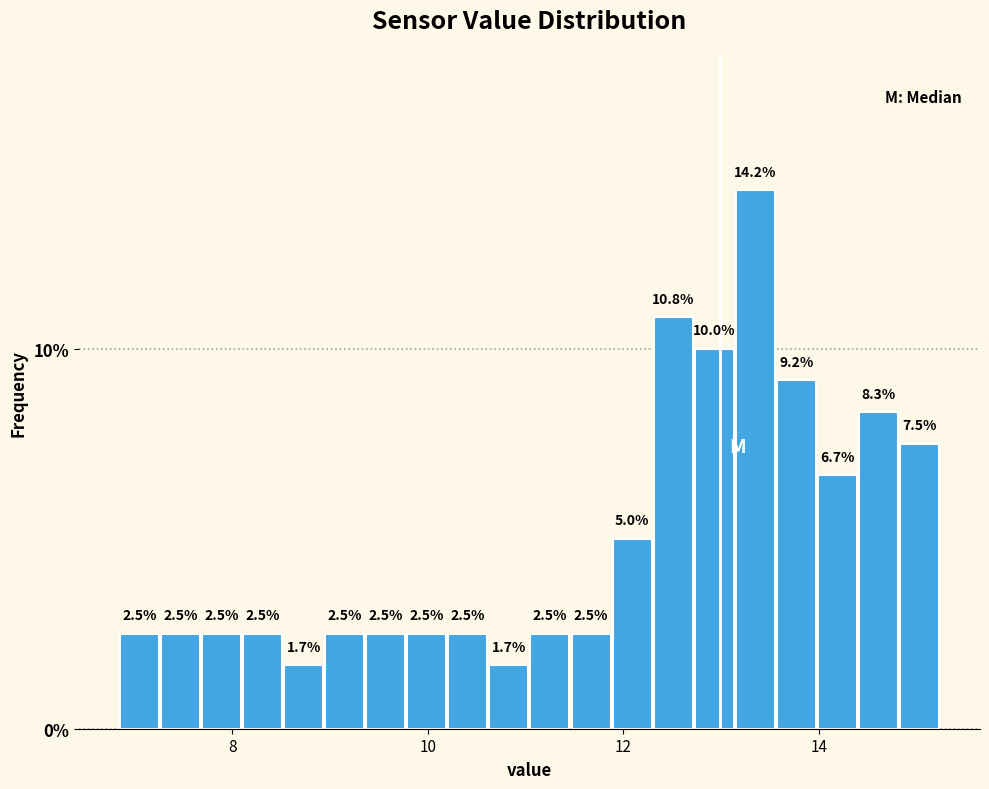

Read against the x-axis, roughly where is the centre of the tallest bar?

13.4